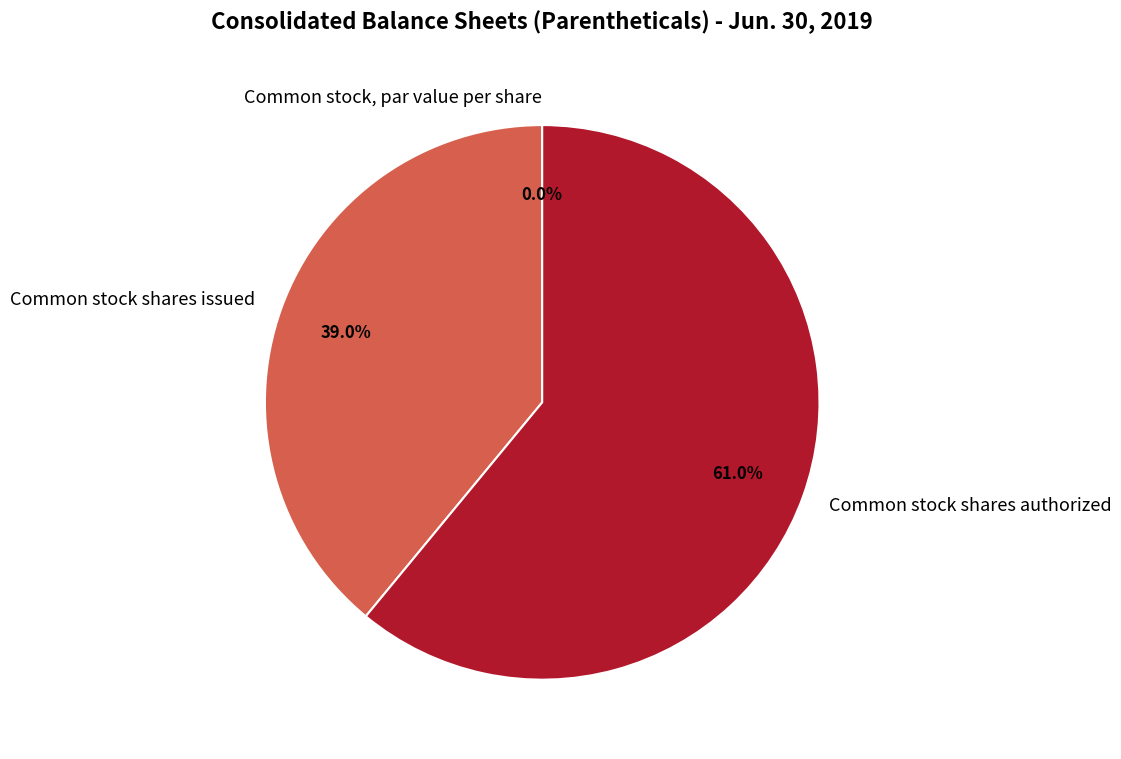

What is the largest slice in the pie chart?

Common stock shares authorized